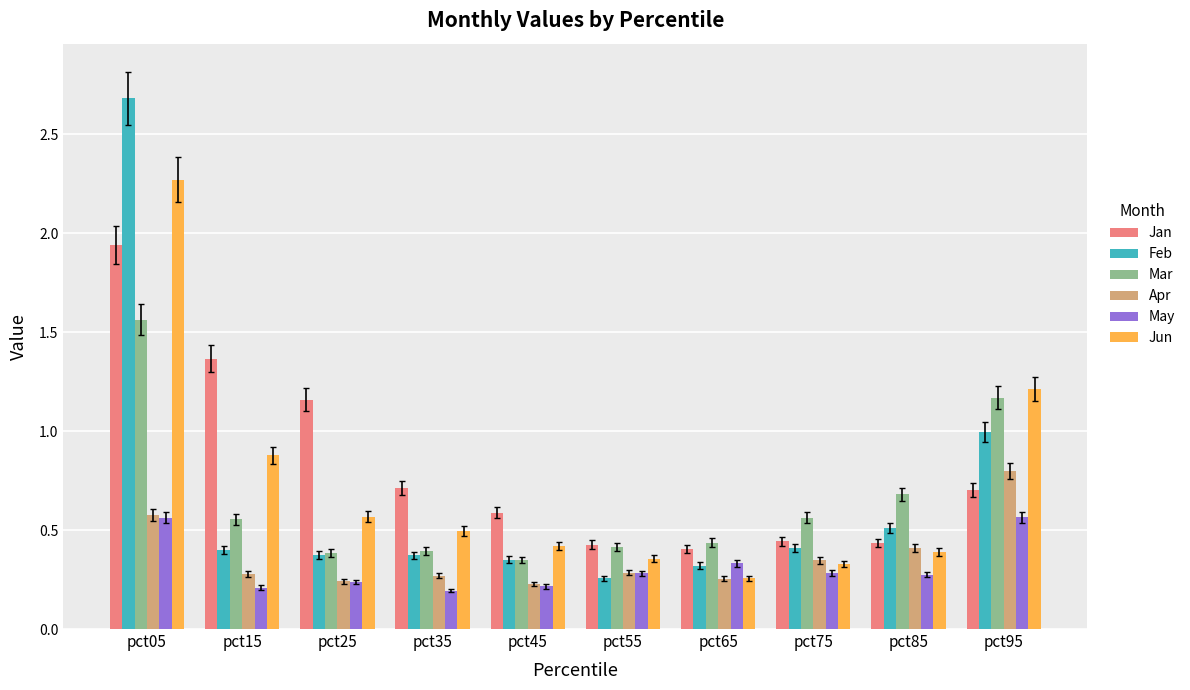

What is the sum of the Apr values at pct95 and pct25?

1.0